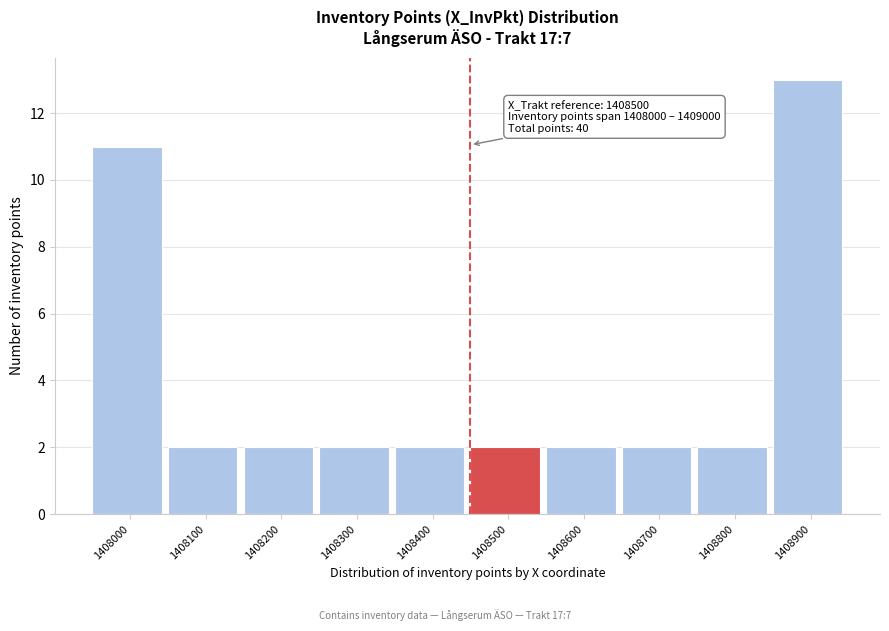

Reading right to left, what are all the values shown in this chart?

13	2	2	2	2	2	2	2	2	11